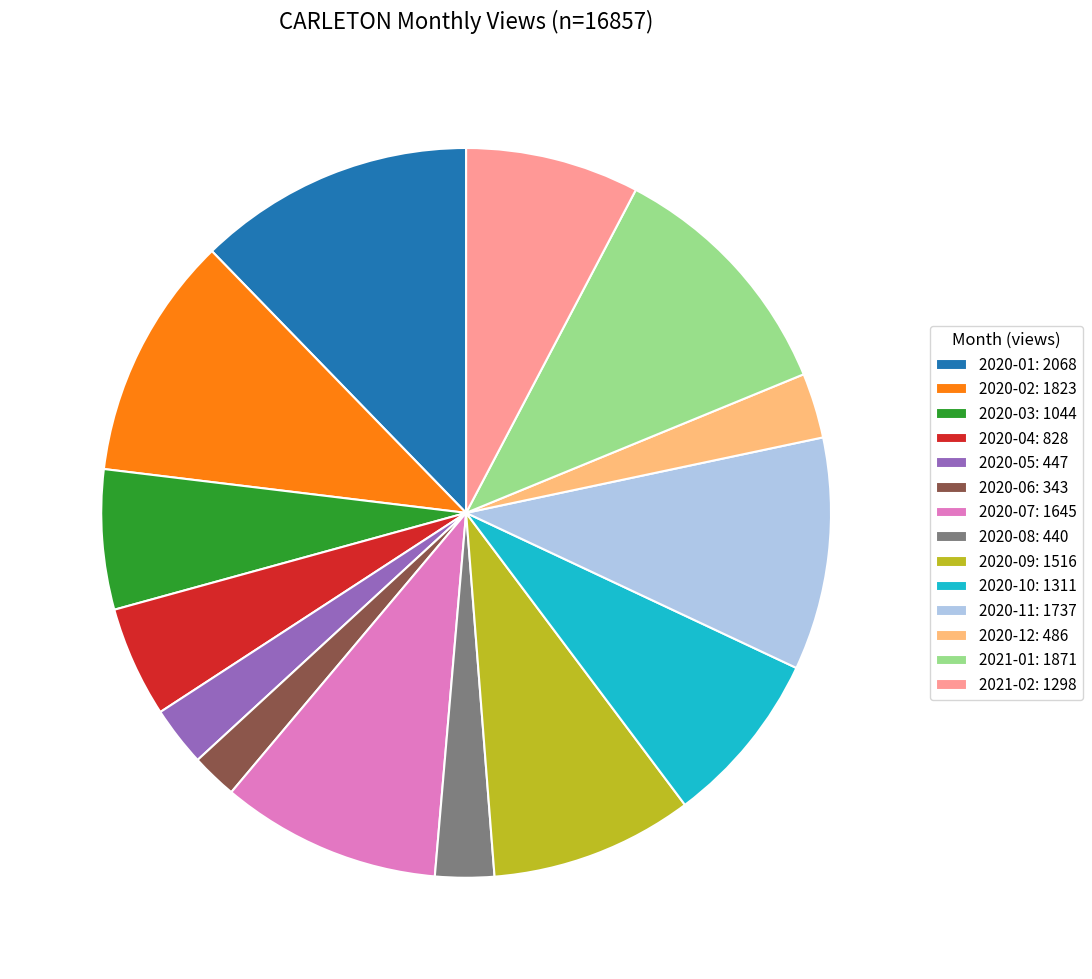

How many slices are in this pie chart?

14